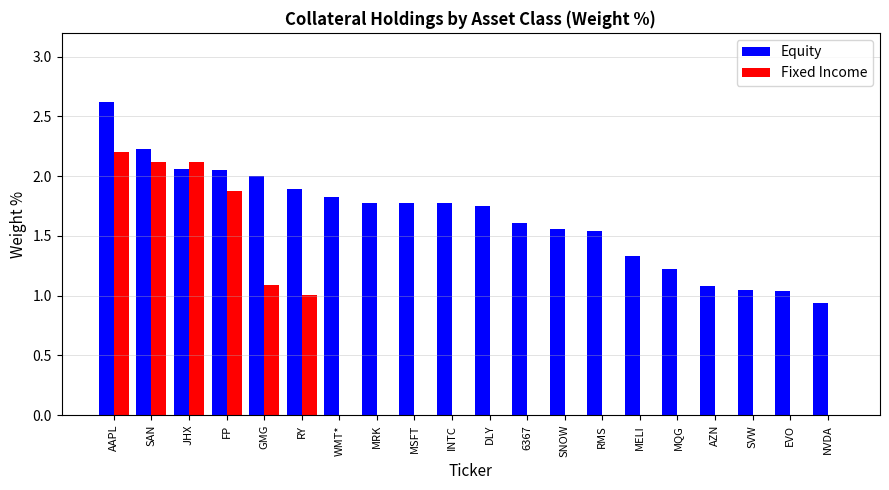

Which category has the highest value across all series?

AAPL